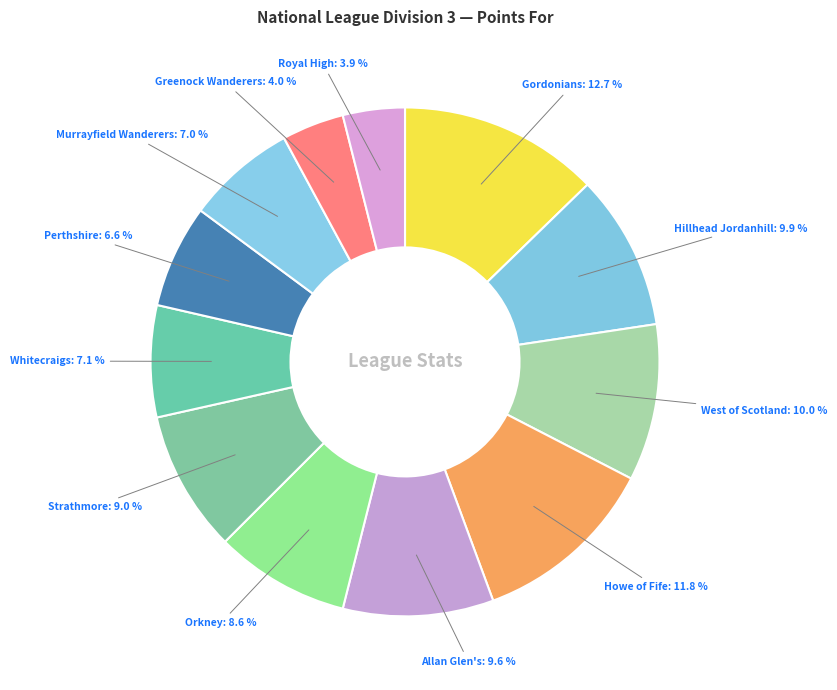

True or false: Murrayfield Wanderers accounts for 7% of the total.

True